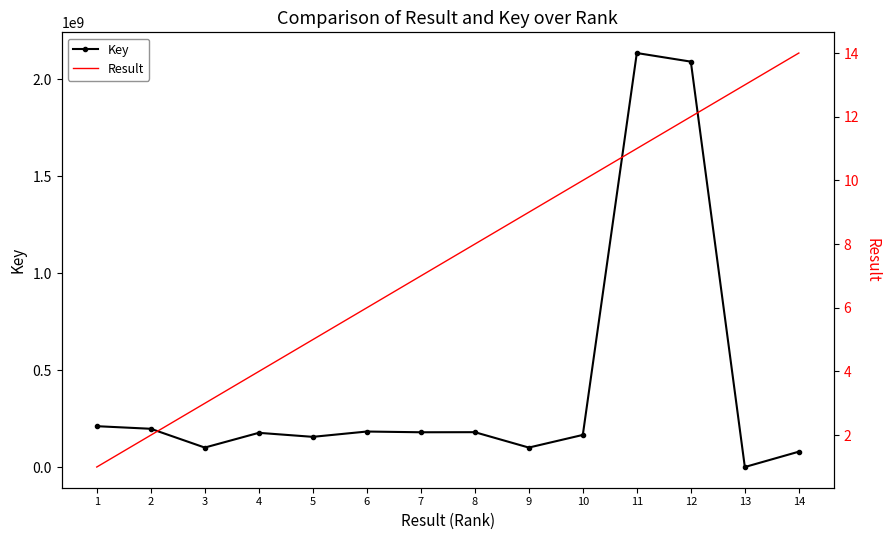

Which label corresponds to the smallest value in the chart?

1